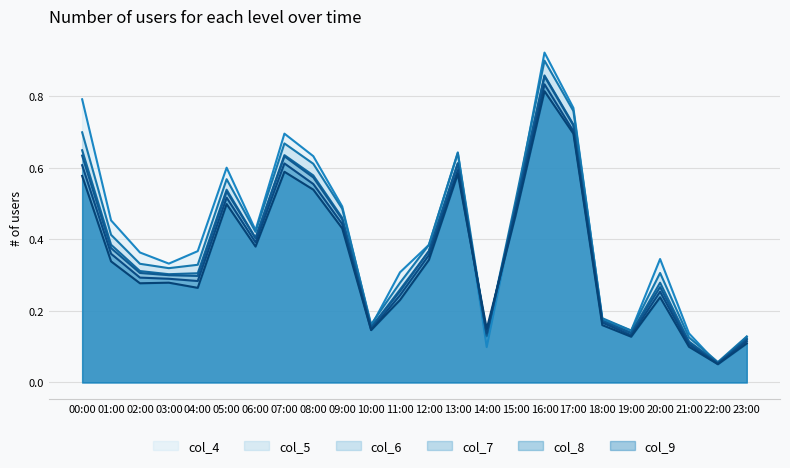

How many interior local valleys does the col_8 series have?

6